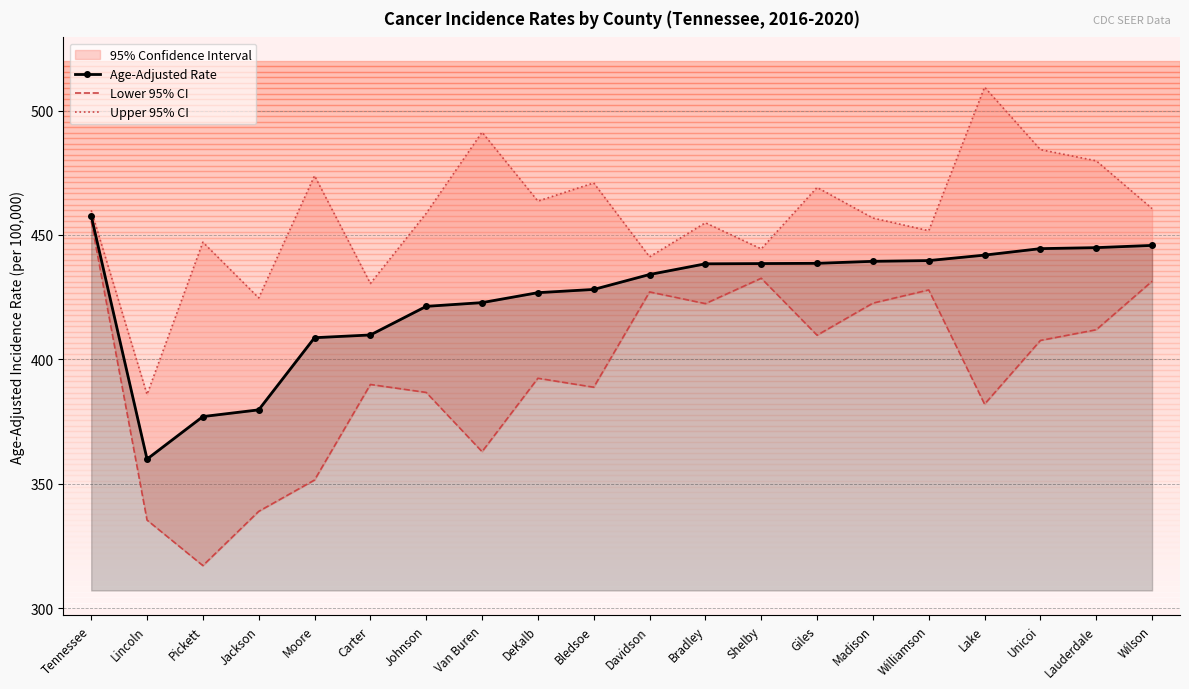

What is the value of the Age-Adjusted Rate point at the 3rd from the left?

377.0